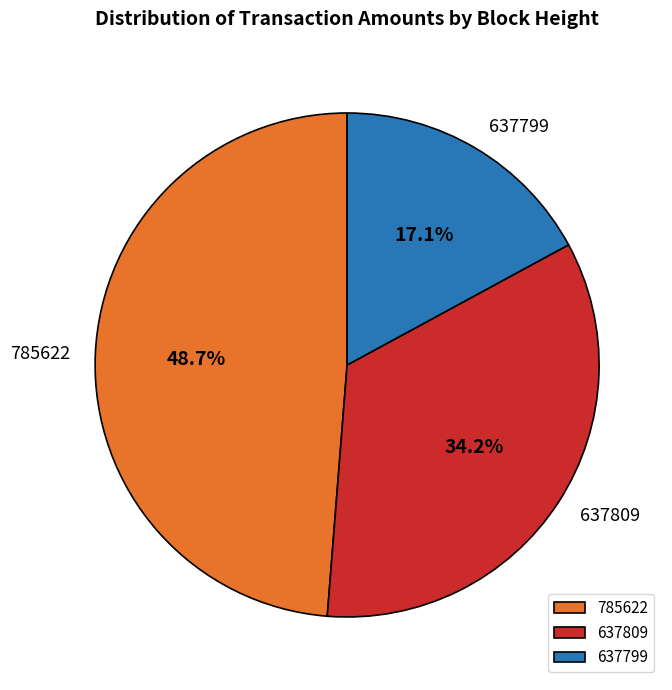

What percentage is NOT represented by 785622?

51.3%